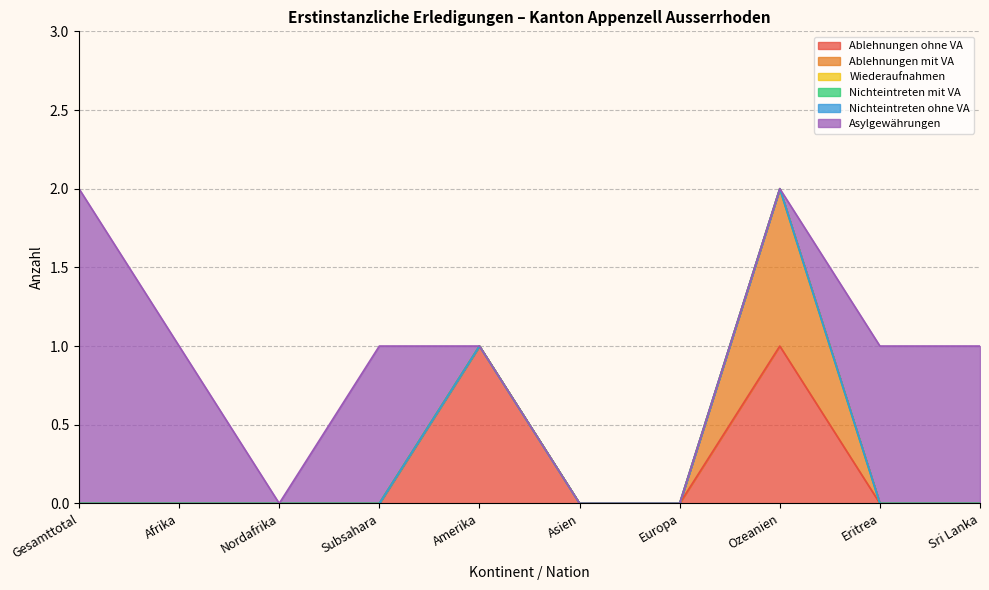

Reading left to right, transcribe all the data shown in this chart.

Ablehnungen ohne VA: 0	0	0	0	1	0	0	1	0	0
Ablehnungen mit VA: 0	0	0	0	0	0	0	1	0	0
Wiederaufnahmen: 0	0	0	0	0	0	0	0	0	0
Nichteintreten mit VA: 0	0	0	0	0	0	0	0	0	0
Nichteintreten ohne VA: 0	0	0	0	0	0	0	0	0	0
Asylgewährungen: 2	1	0	1	0	0	0	0	1	1